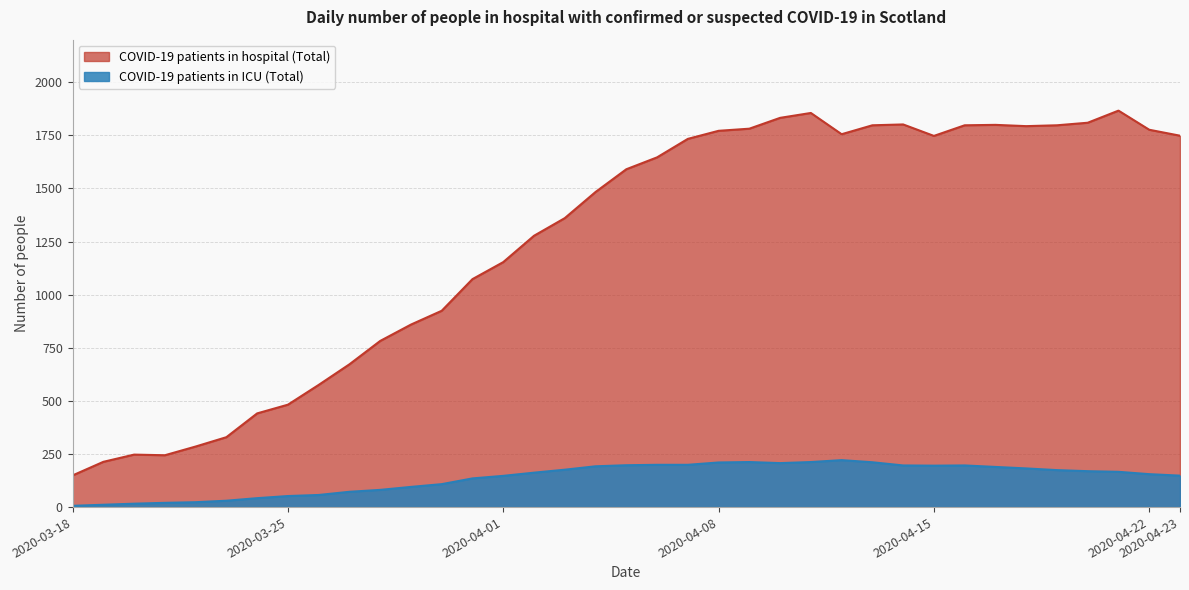

What are all the series names shown in the legend?

COVID-19 patients in hospital (Total), COVID-19 patients in ICU (Total)